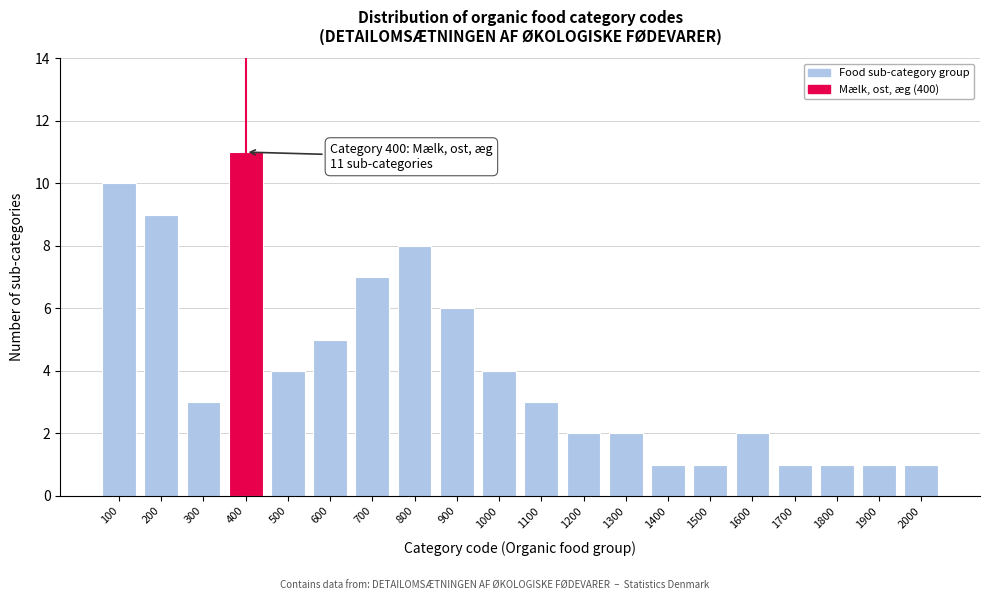

Reading right to left, extract all data points from this chart.

2000=1	1900=1	1800=1	1700=1	1600=2	1500=1	1400=1	1300=2	1200=2	1100=3	1000=4	900=6	800=8	700=7	600=5	500=4	400=11	300=3	200=9	100=10